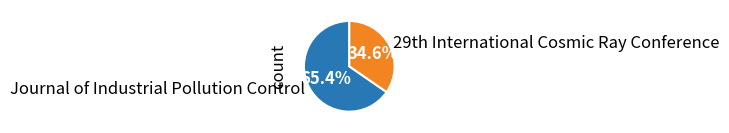

To the nearest percent, what portion does Journal of Industrial Pollution Control represent?

65%